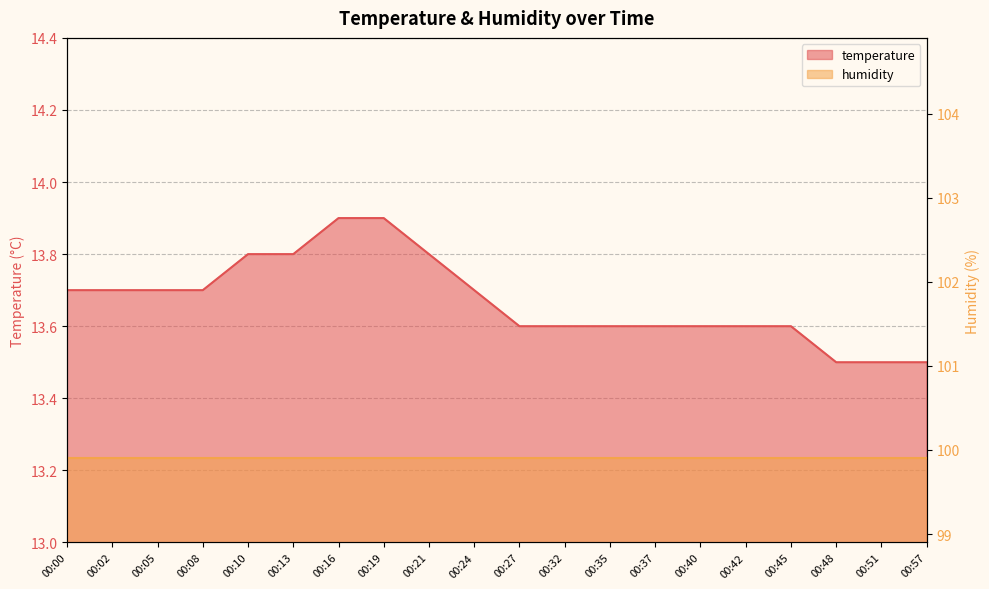

The value at 00:10 is 6.8. True or false?

False